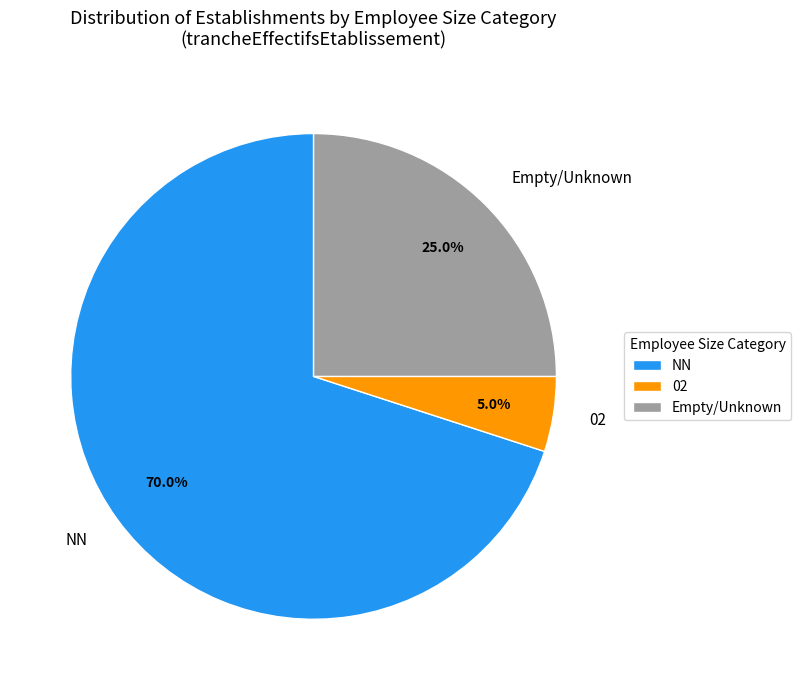

To the nearest percent, what percentage of the pie is 02?

5%